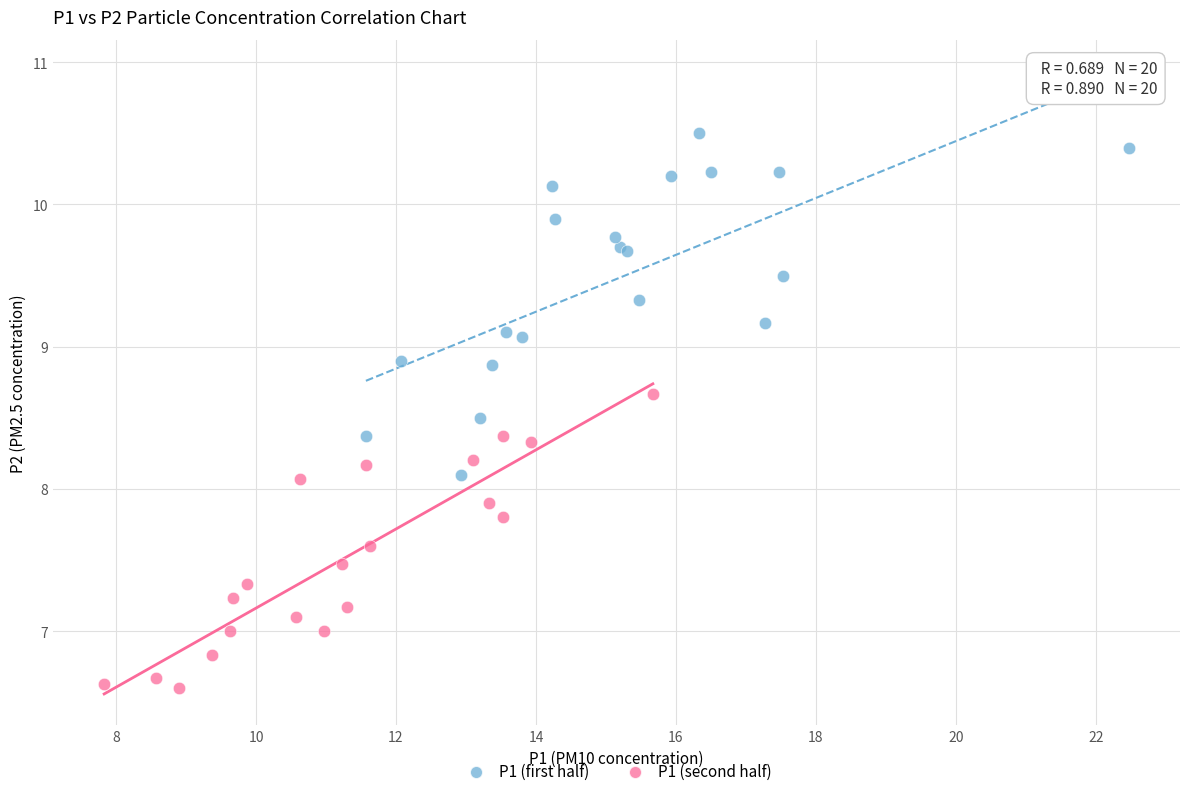

Which series has the widest spread of Y values?

P1 (first half)